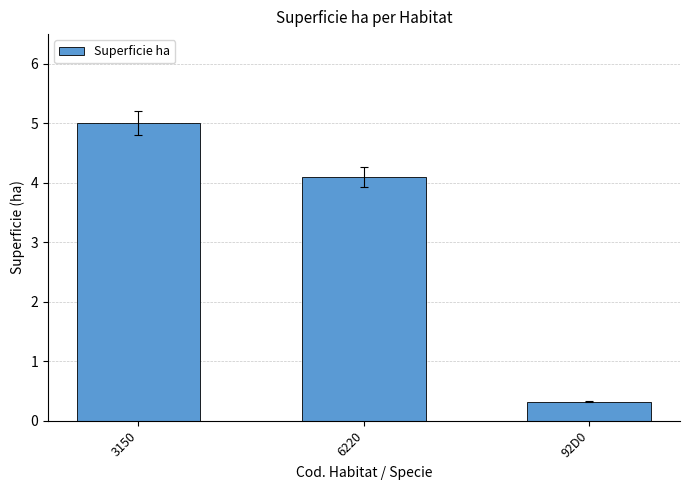

Between 6220 and 92D0, which is larger?

6220